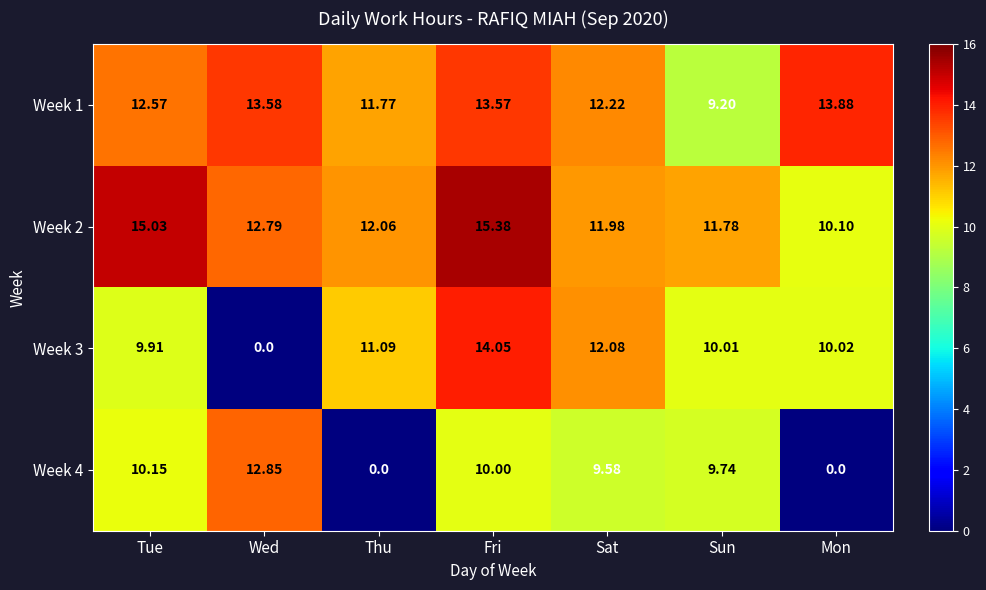

Which series has the largest total across all categories?

Week 2